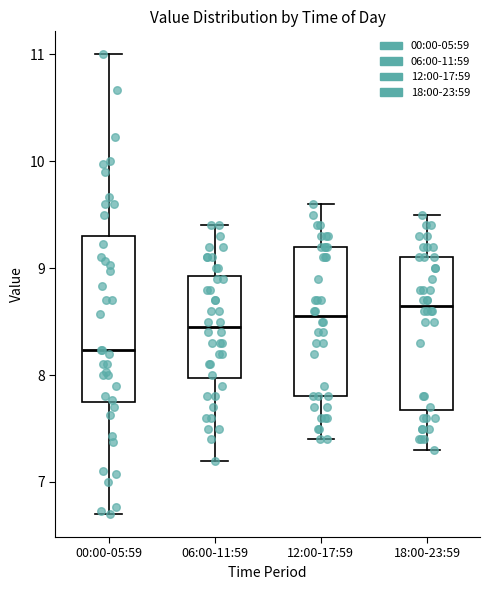

Reading left to right, read every box against the y-axis: the position of its median line, the range the box covers, and the ends of its whiskers. The values are not printed on the chart, so give them approximately, as read against the axis.

00:00-05:59: median 8.2, box 7.8 to 9.3, whiskers 6.7 to 11.0
06:00-11:59: median 8.5, box 8.0 to 8.9, whiskers 7.2 to 9.4
12:00-17:59: median 8.6, box 7.8 to 9.2, whiskers 7.4 to 9.6
18:00-23:59: median 8.7, box 7.7 to 9.1, whiskers 7.3 to 9.5